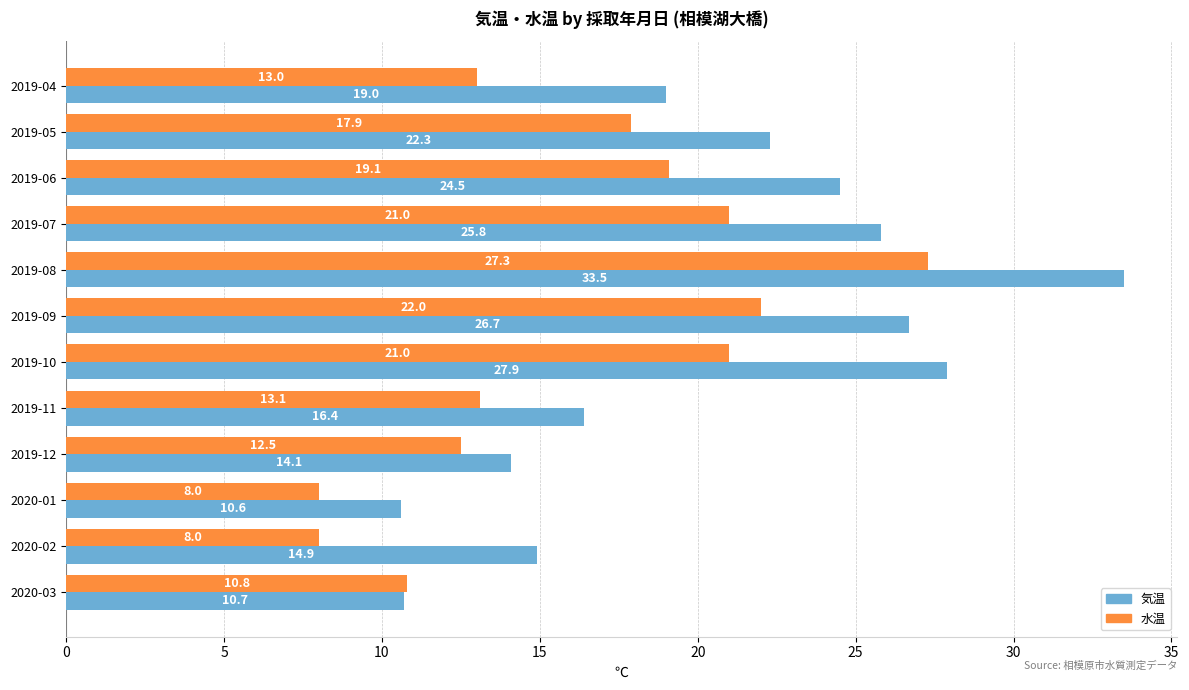

List the labels in order of 気温 value, smallest first.

2020-01, 2020-03, 2019-12, 2020-02, 2019-11, 2019-04, 2019-05, 2019-06, 2019-07, 2019-09, 2019-10, 2019-08